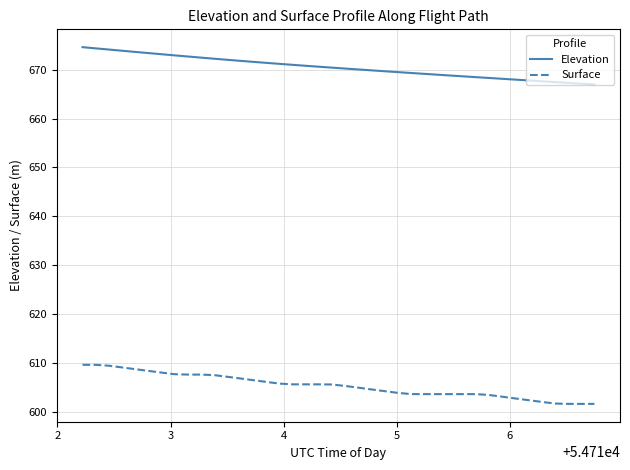

What is the maximum value for Elevation?

674.6